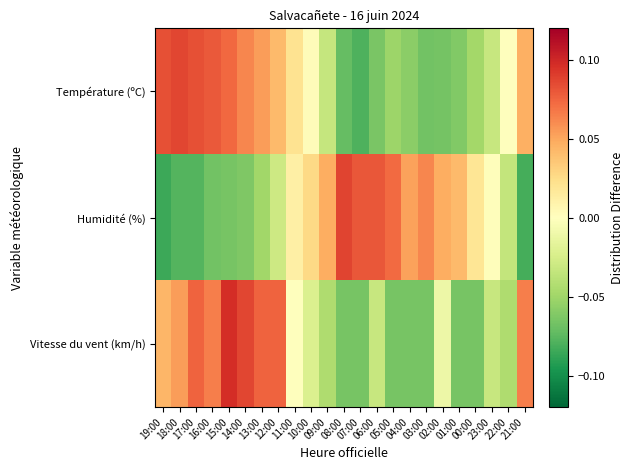

What is the maximum value shown in the chart?

0.1